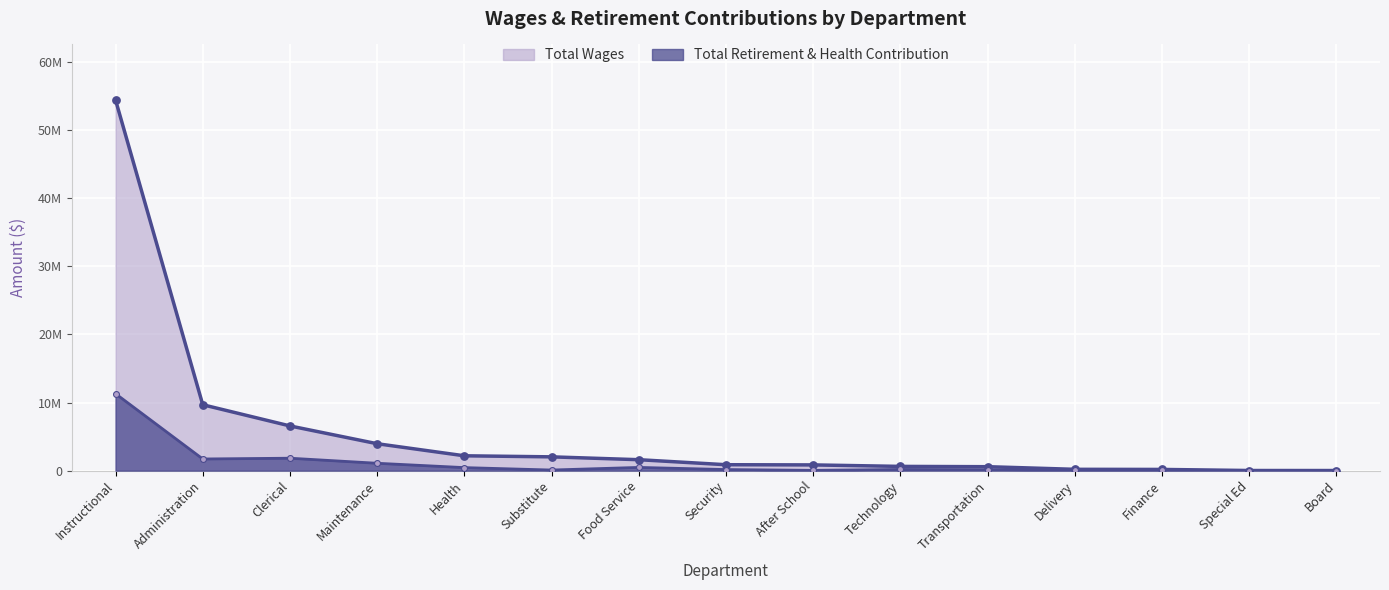

Which series has the largest total across all categories?

Total Wages